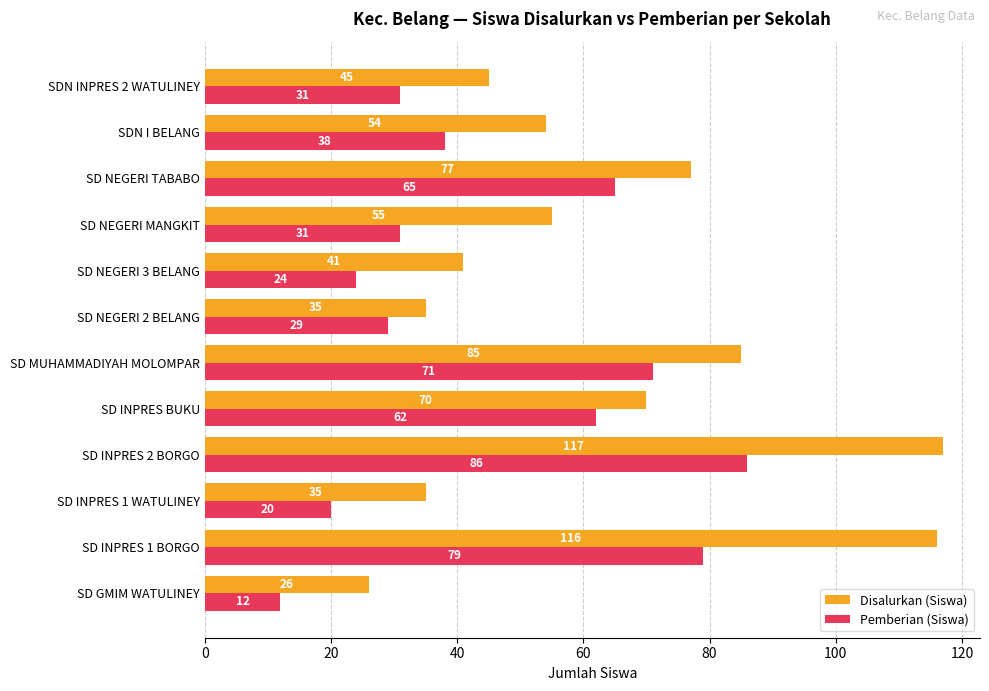

Which series has the largest range (max minus min)?

Disalurkan (Siswa)